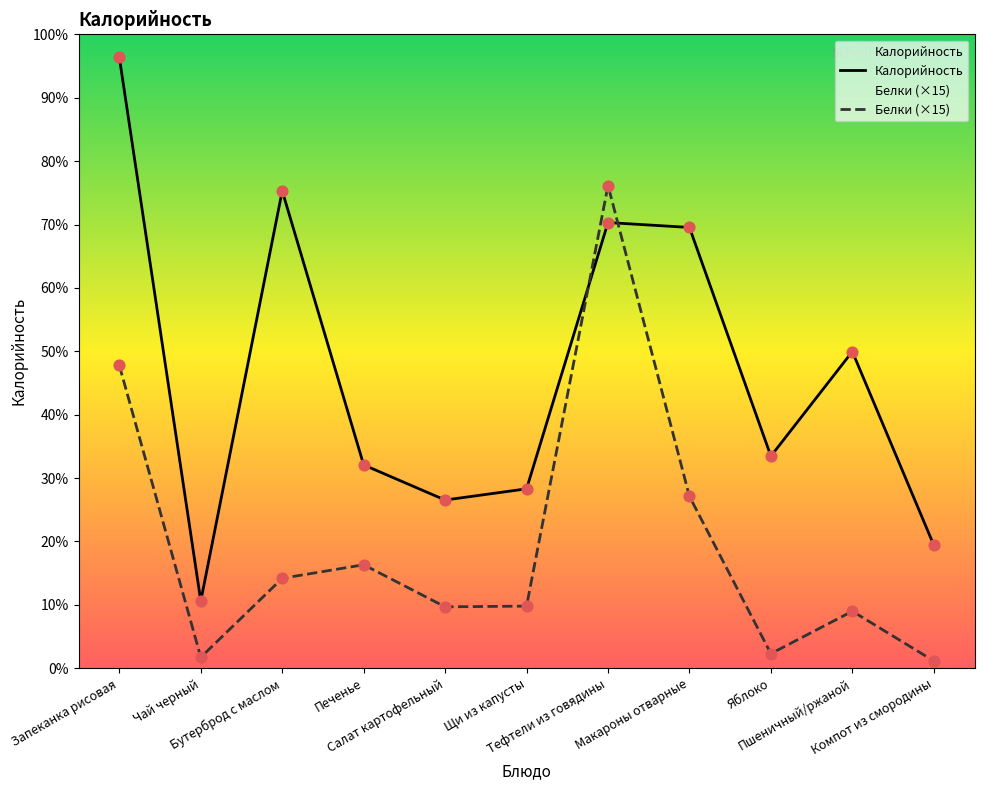

At which category is the sum across all series the highest?

Тефтели из говядины